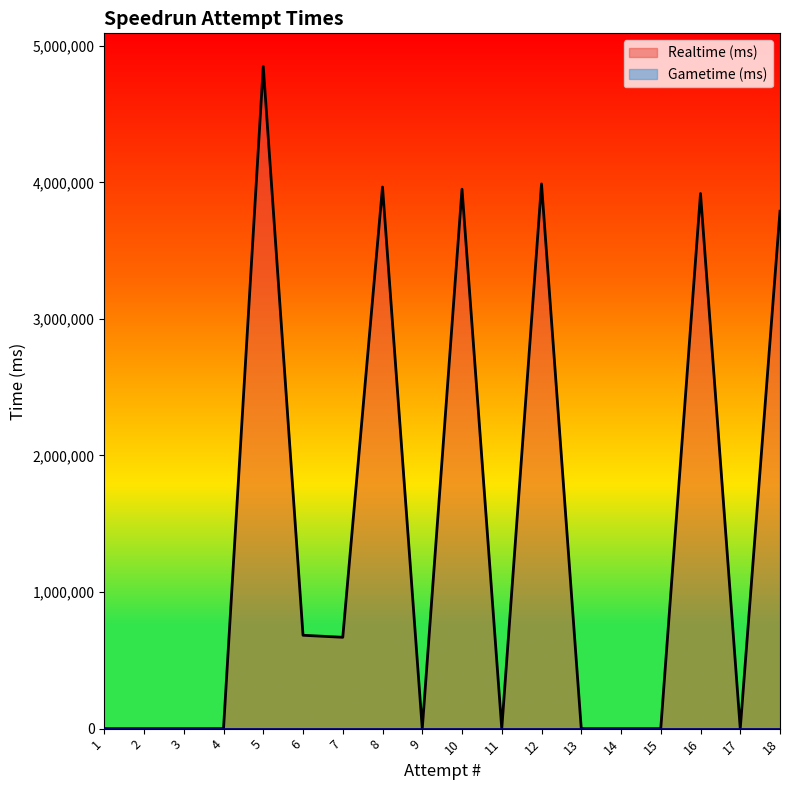

The value at 12 is 3988860. True or false?

True